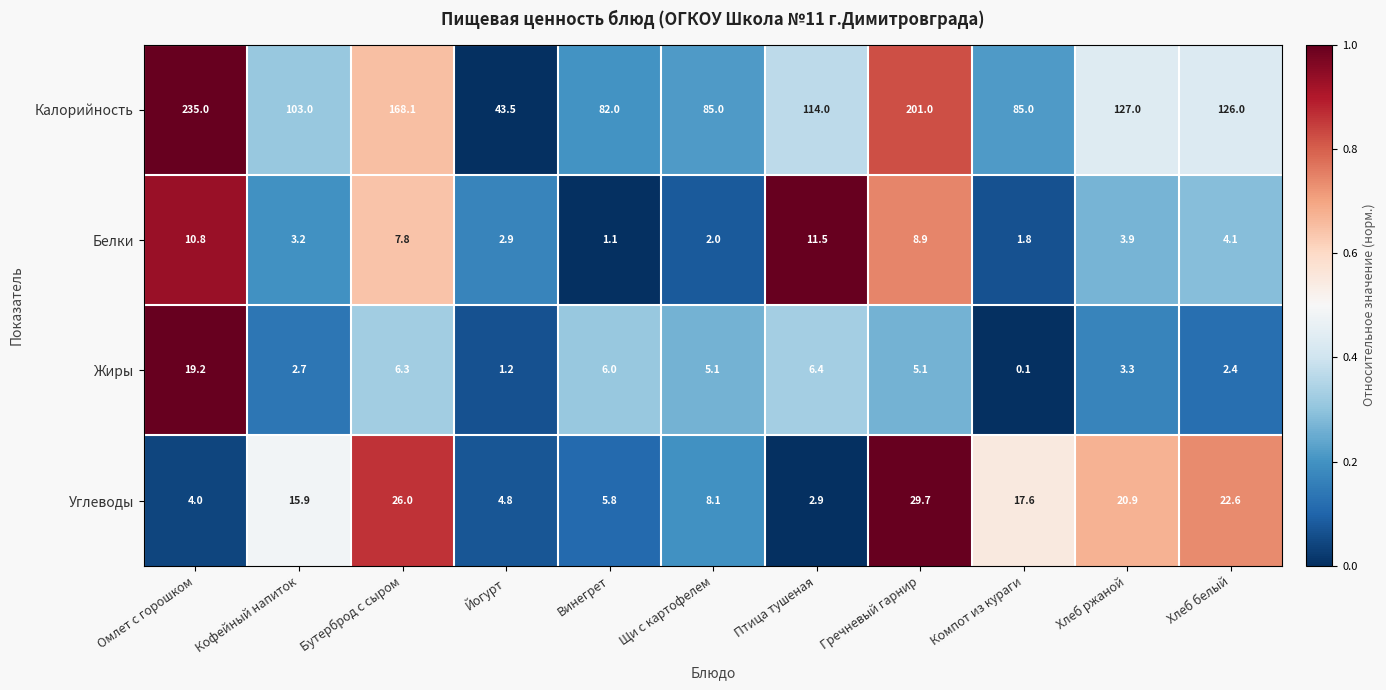

Which category has the lowest value across all series?

Компот из кураги